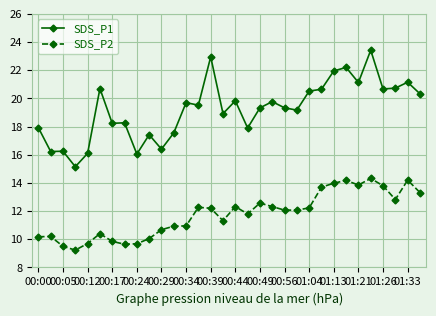

What is the value of the SDS_P1 point at the 29th from the left?

20.7